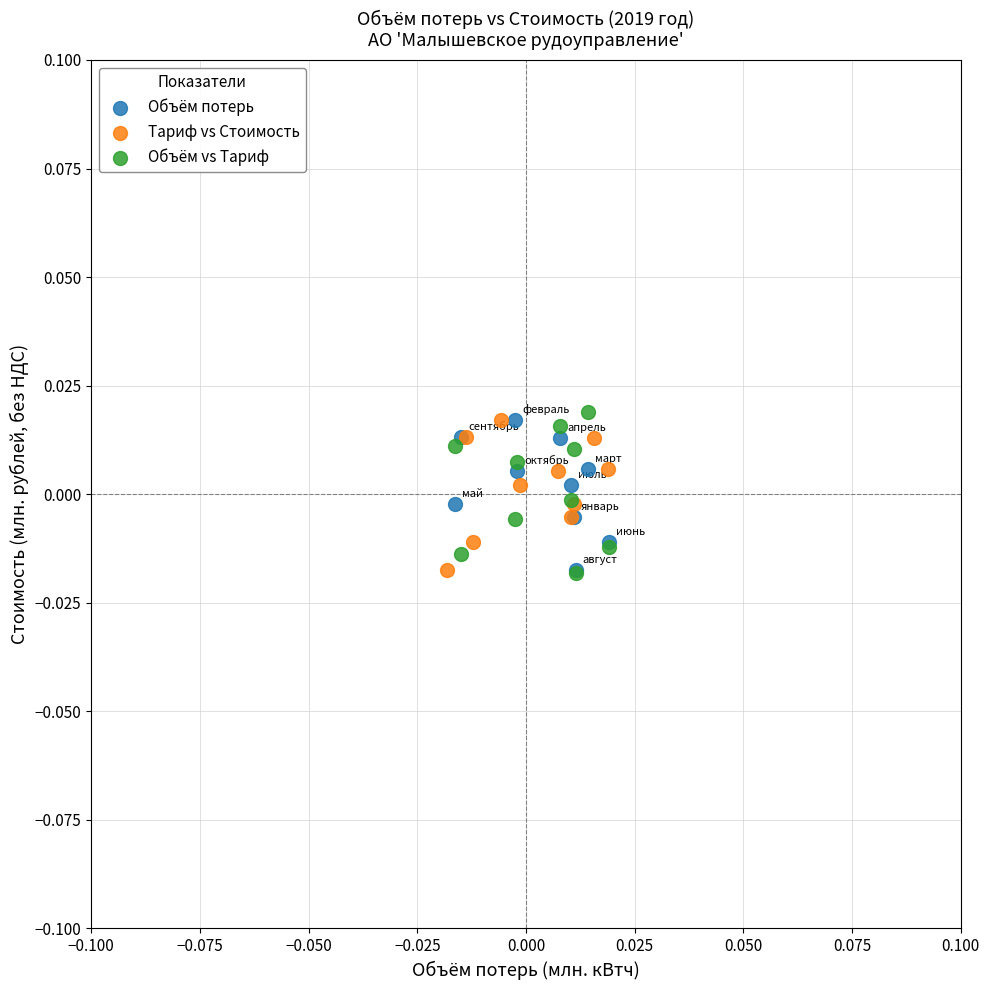

What are all the series names shown in the legend?

Объём потерь, Тариф vs Стоимость, Объём vs Тариф